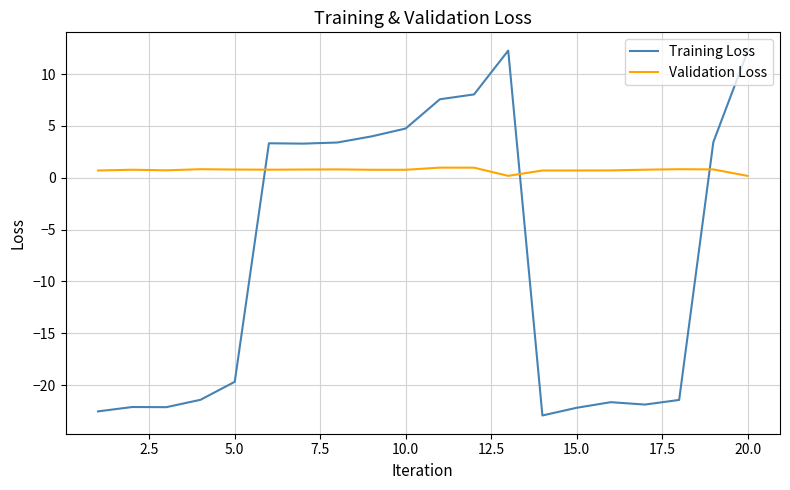

What is the average value of the Validation Loss series?

0.7